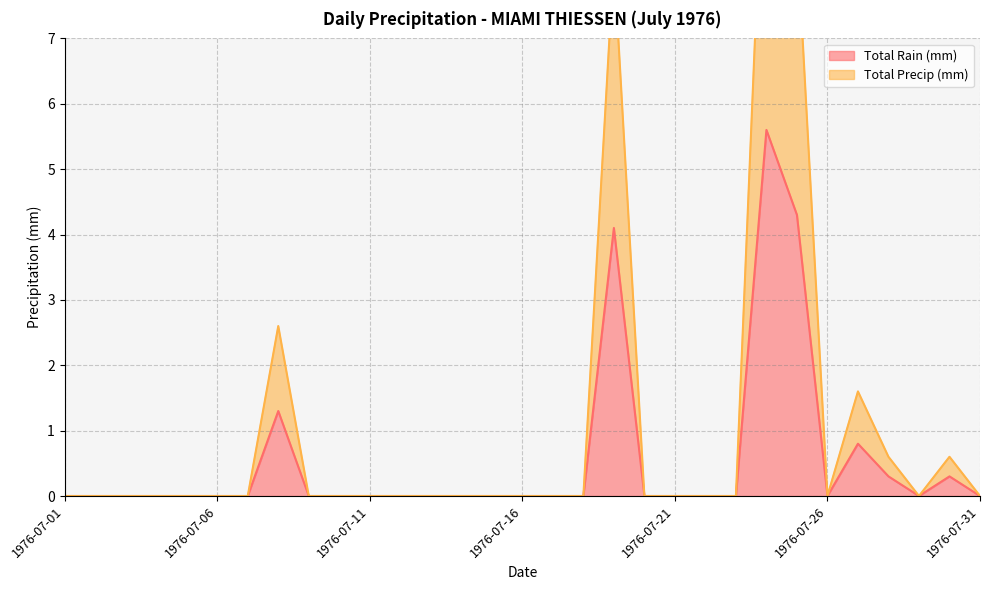

What is the difference between the second highest and second lowest values in the Total Rain (mm) series?

4.3